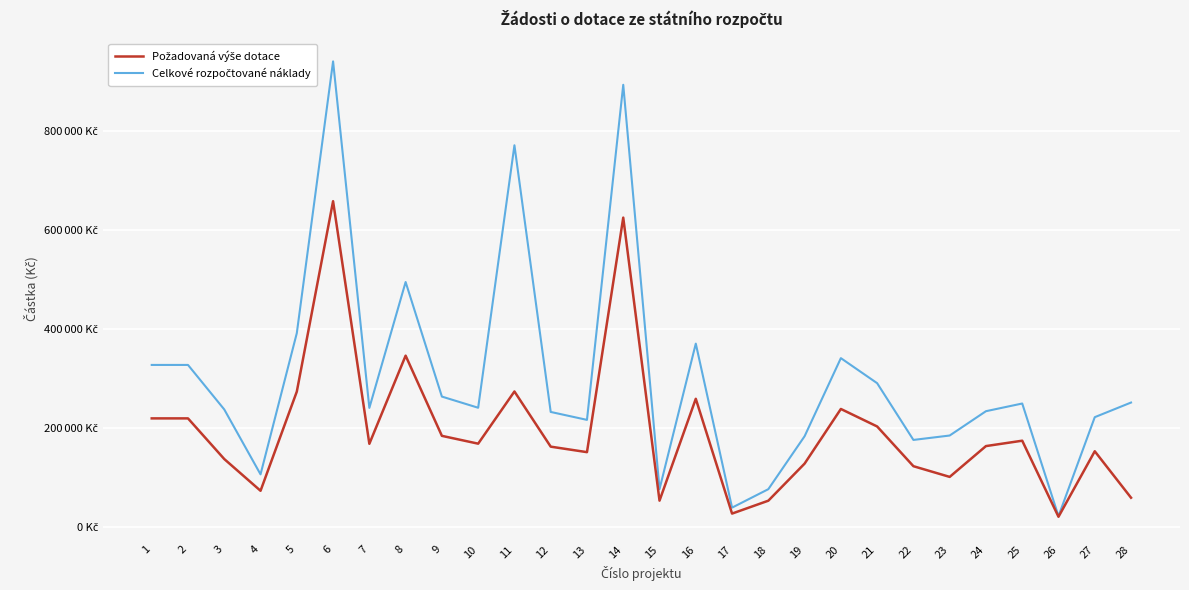

At which category does Celkové rozpočtované náklady reach its first local peak?

6